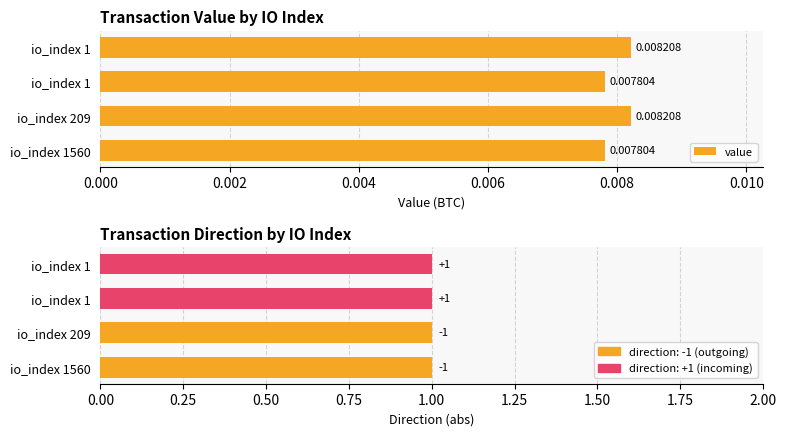

Which series changed the most between 0.000 and 0.002?

value